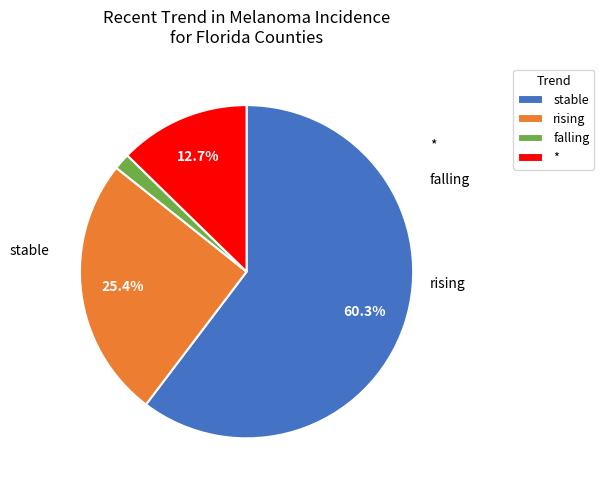

Is it true that rising is 16% of the pie?

False